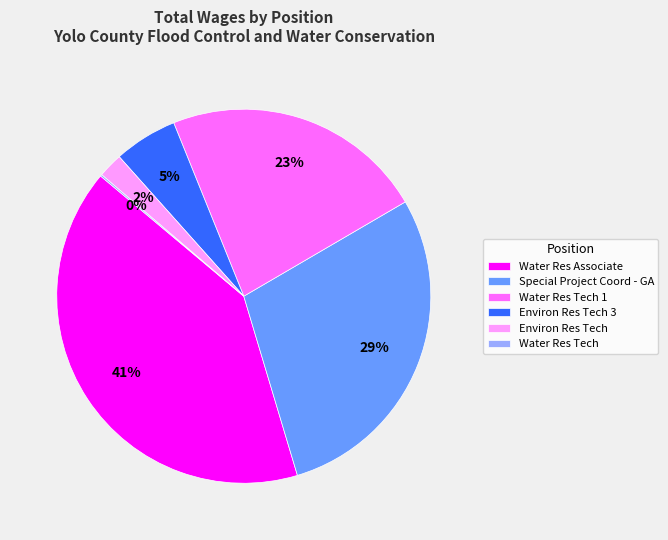

Is there a majority slice in this chart?

No